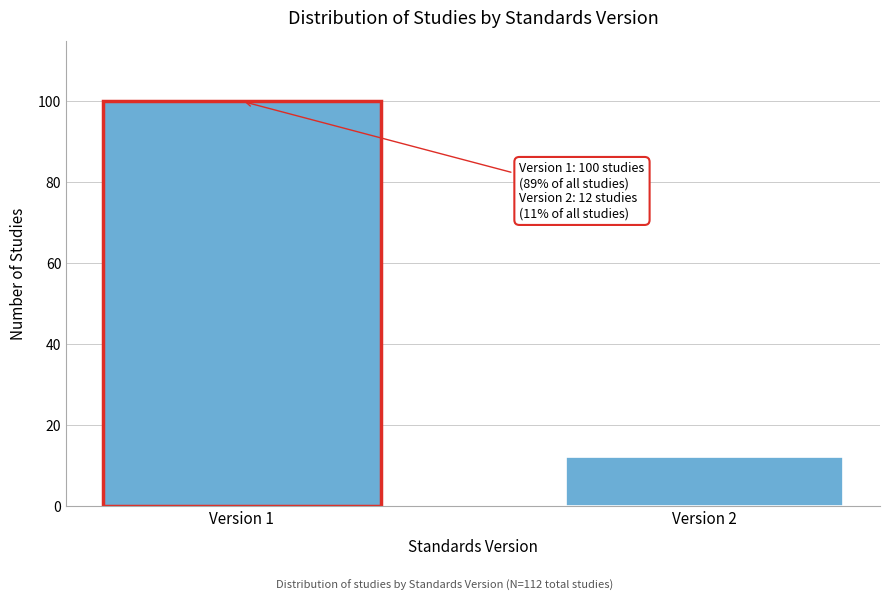

Reading left to right, extract all data points from this chart.

100	12